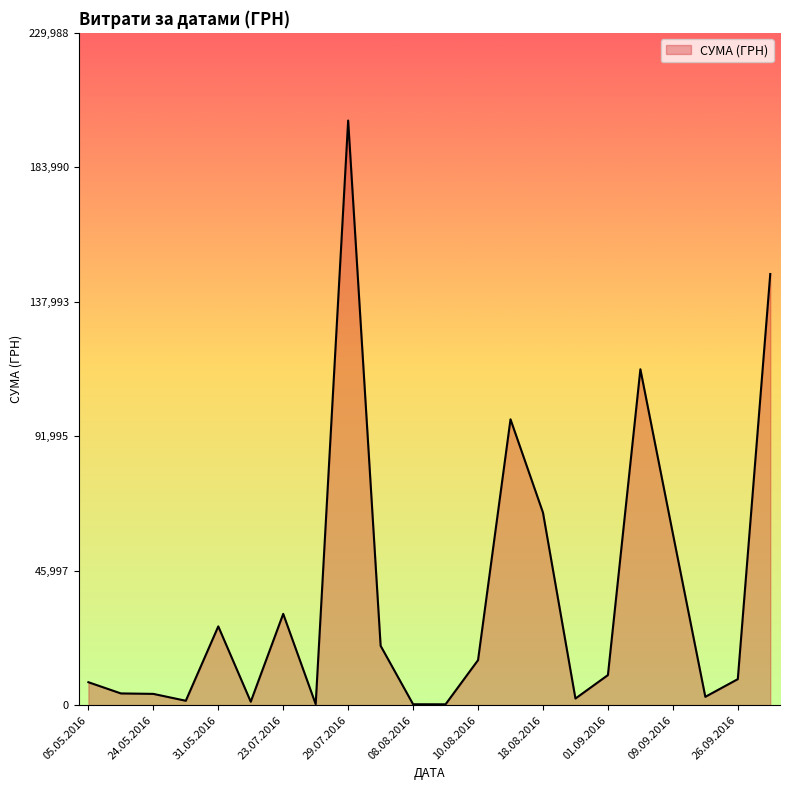

True or false: there are more than 2 points higher than both neighbors.

True